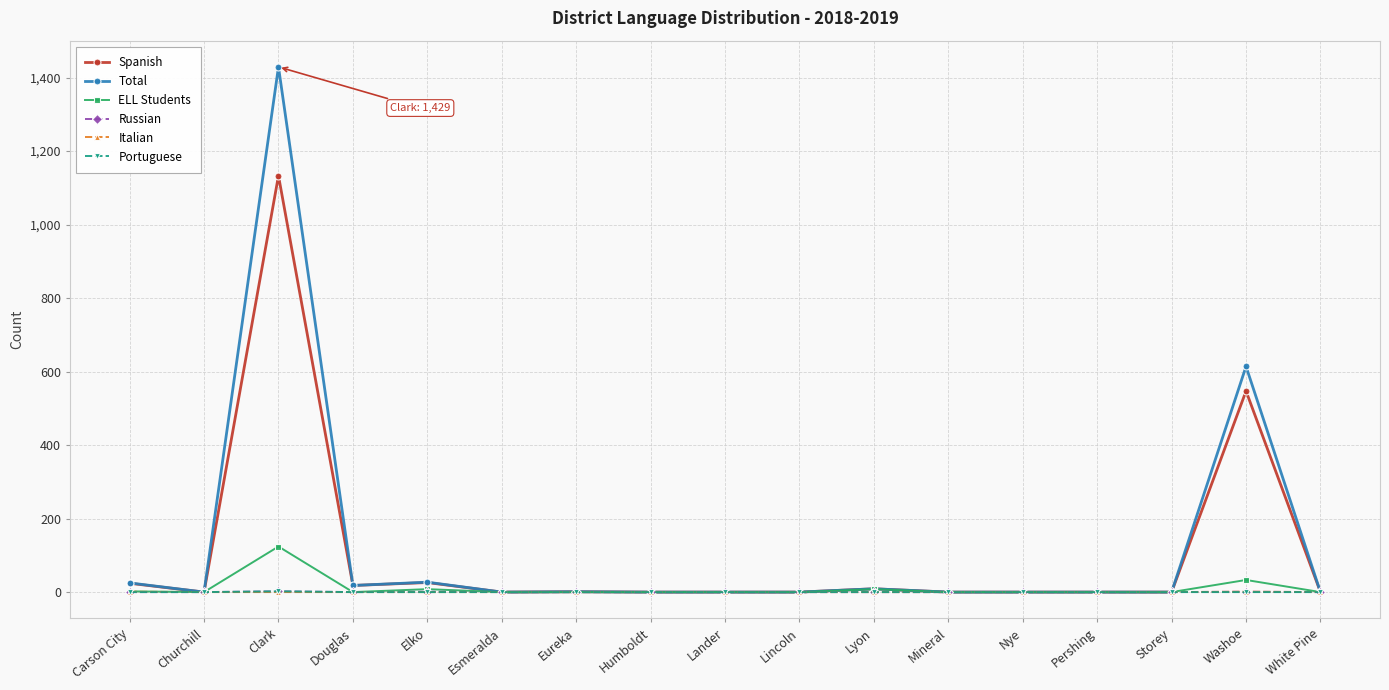

True or false: Total has a value of -916 at Nye.

False